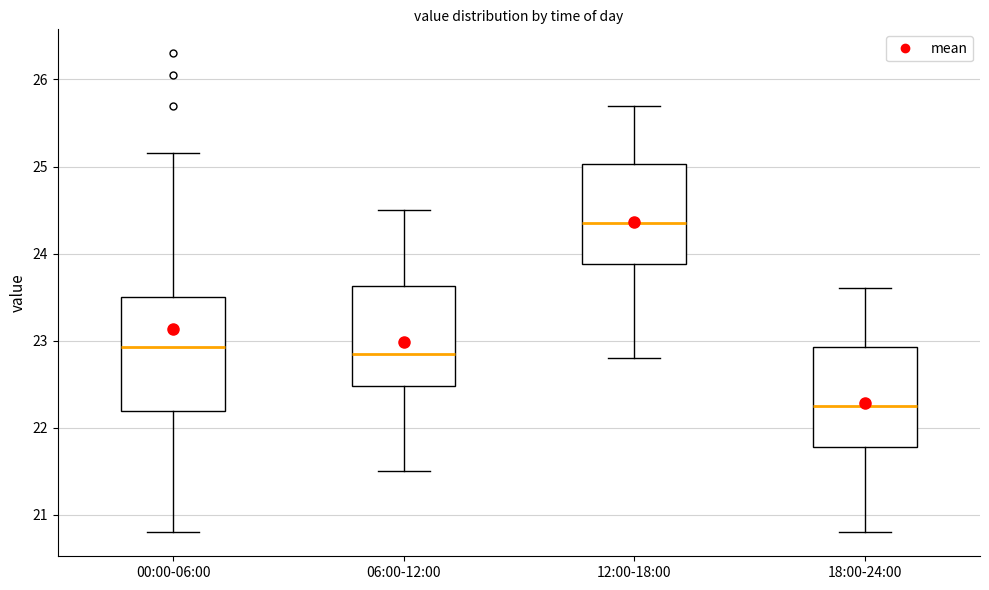

Where is the lower edge of the box for 06:00-12:00 on the y-axis? The values are not printed on the chart, so give them approximately, as read against the axis.

22.5